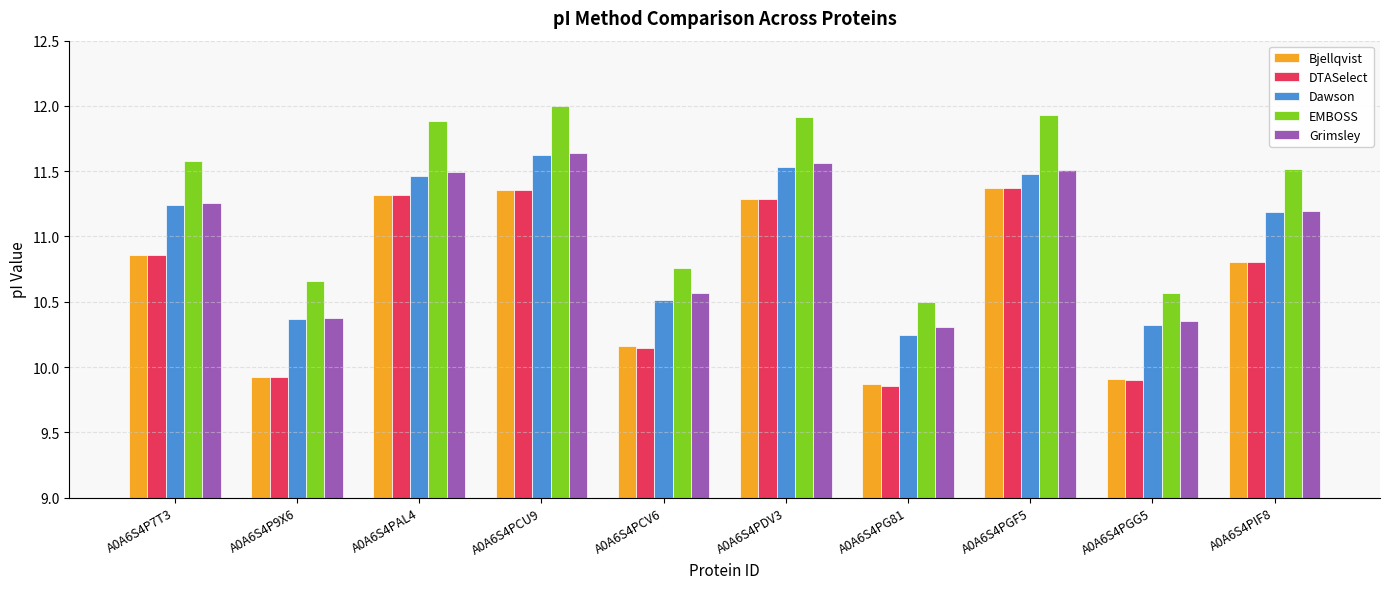

What is the label of the 6th bar from the right?

A0A6S4PCV6